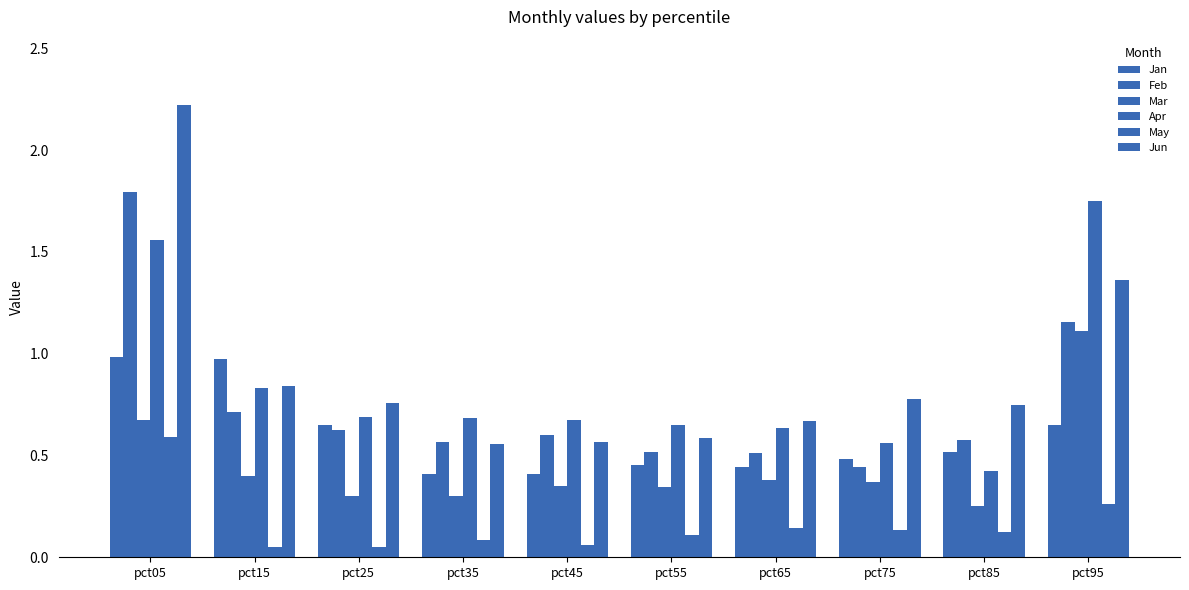

Does the chart contain any negative values?

No